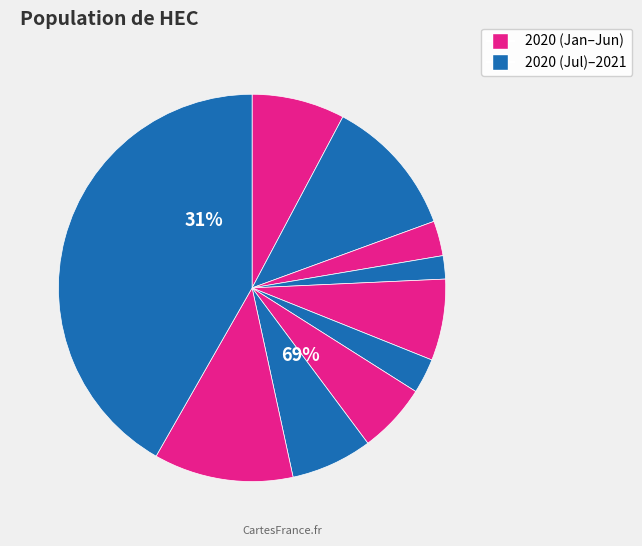

To the nearest percent, what is the difference between the 2020-09 and 2021-02 slice percentages?

36%